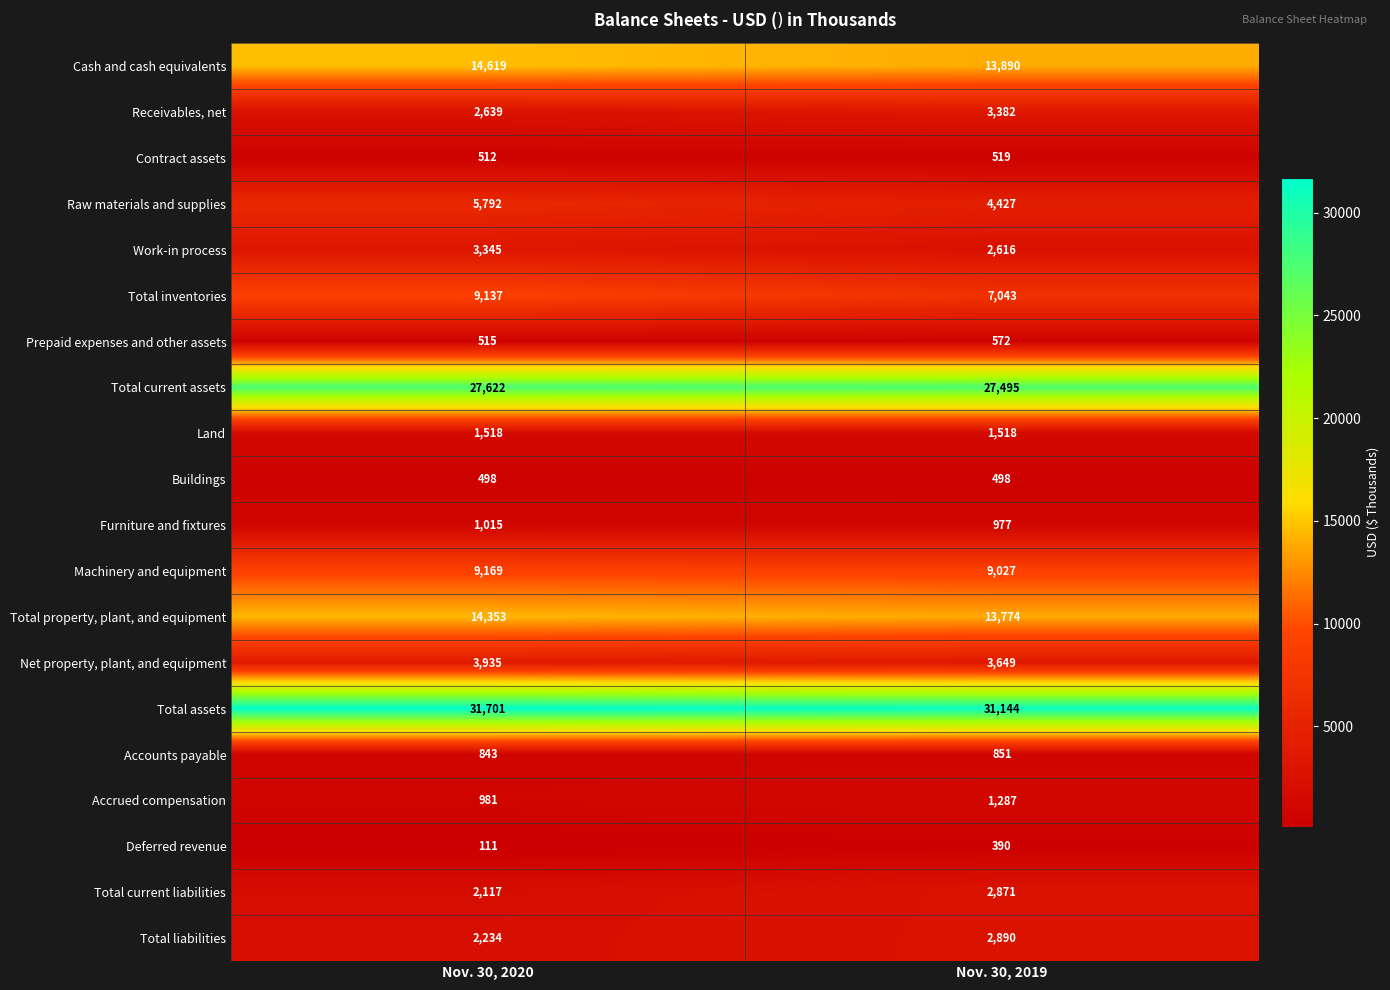

How many categories are shown in the chart?

2